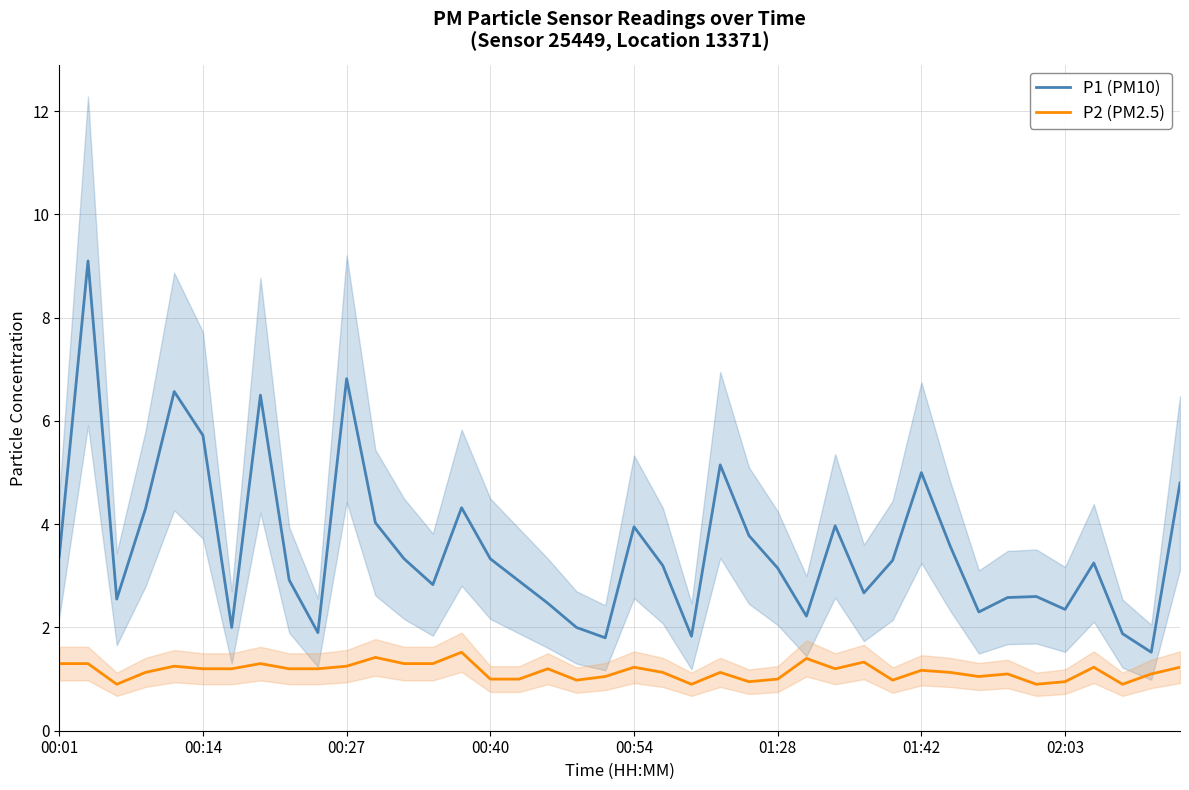

True or false: P2 (PM2.5) and P1 (PM10) intersect in this chart.

False